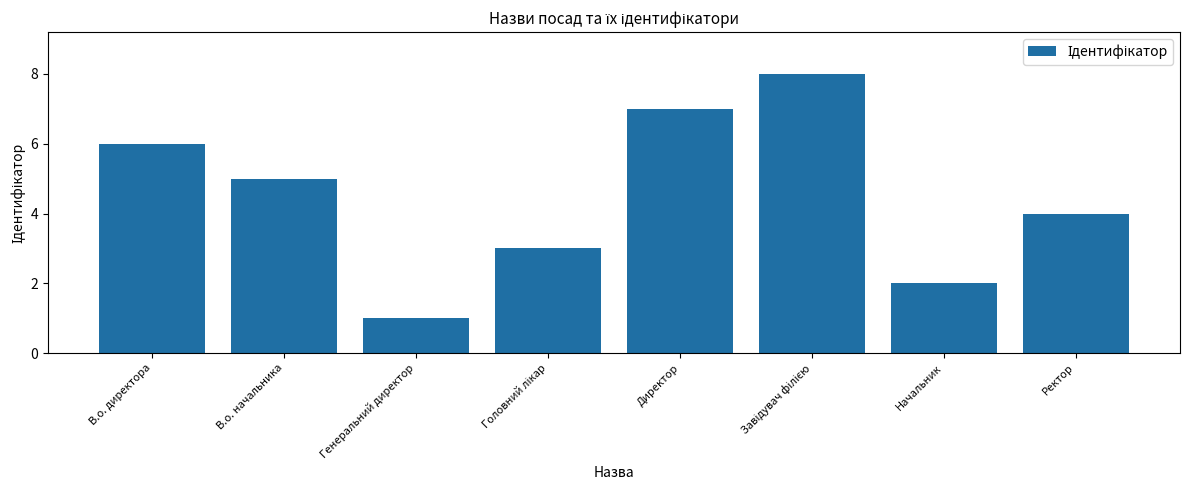

What position from the left is Генеральний директор?

3